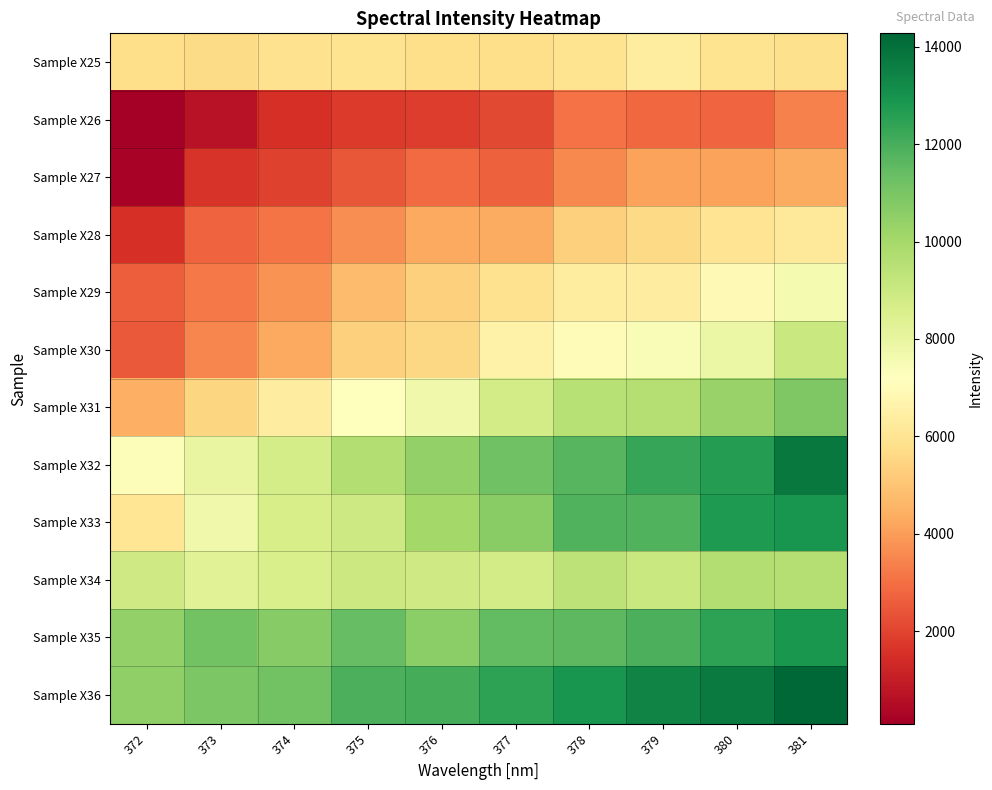

Which series has the largest total across all categories?

Sample X36